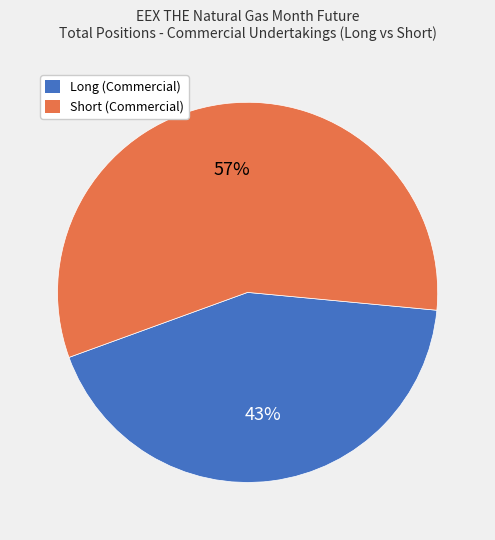

Is there a majority slice in this chart?

Yes